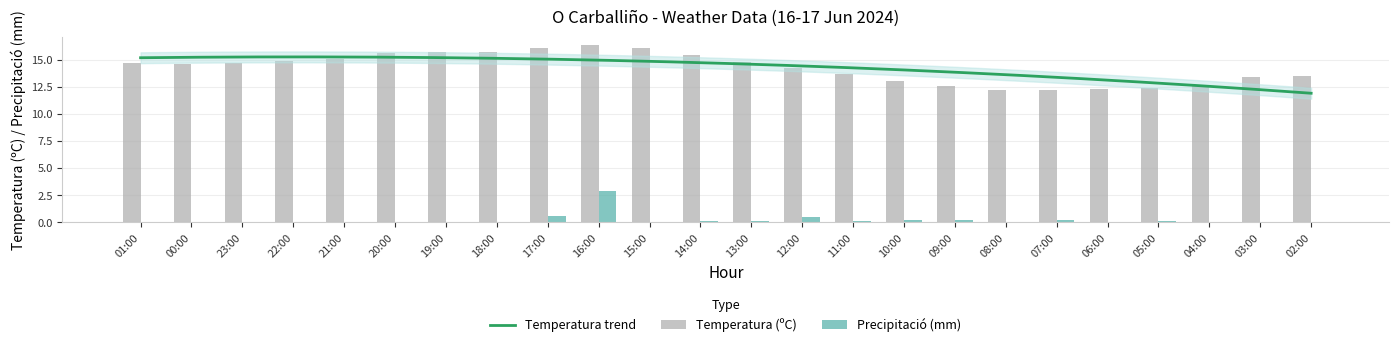

List the labels in order of Precipitació (mm) value, smallest first.

01:00, 00:00, 23:00, 22:00, 21:00, 20:00, 19:00, 18:00, 15:00, 08:00, 06:00, 04:00, 03:00, 02:00, 14:00, 13:00, 11:00, 05:00, 10:00, 09:00, 07:00, 12:00, 17:00, 16:00